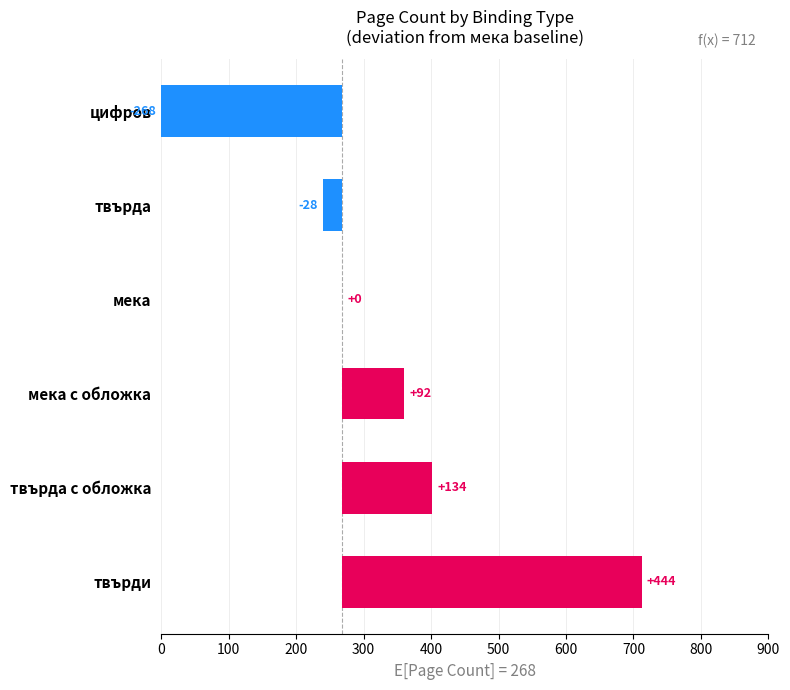

Reading right to left, list all the values displayed in this chart.

-268.5	-28.2	0.0	91.5	133.5	443.5